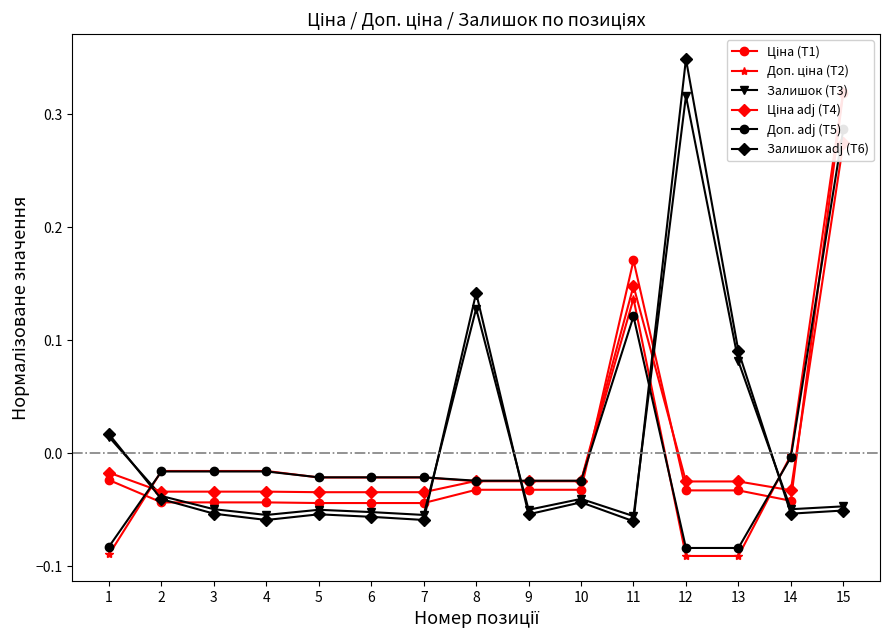

What is the minimum value for Залишок (T3)?

-0.1